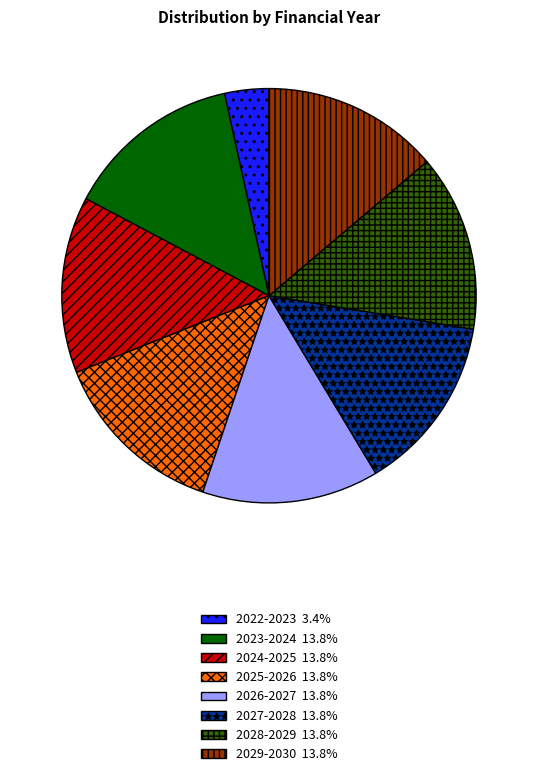

Combined, do 2022-2023 and 2023-2024 account for over 50%?

No